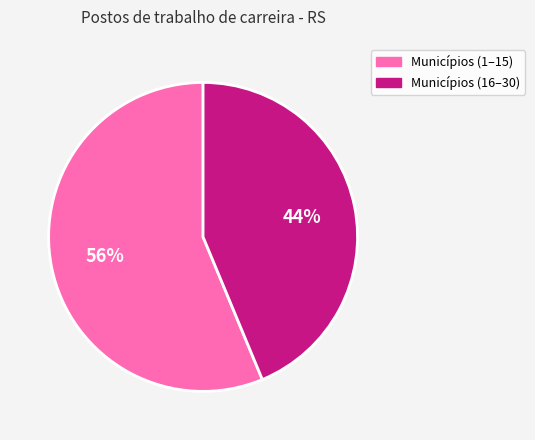

The Municípios (1–15) slice represents 56% of the pie. True or false?

True